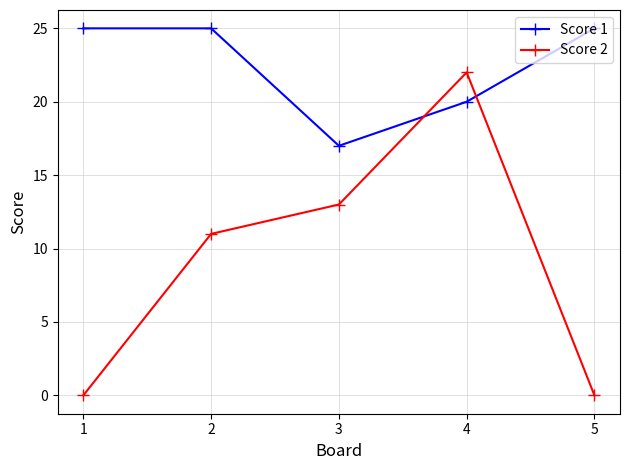

At how many categories does at least one series exceed 13?

5